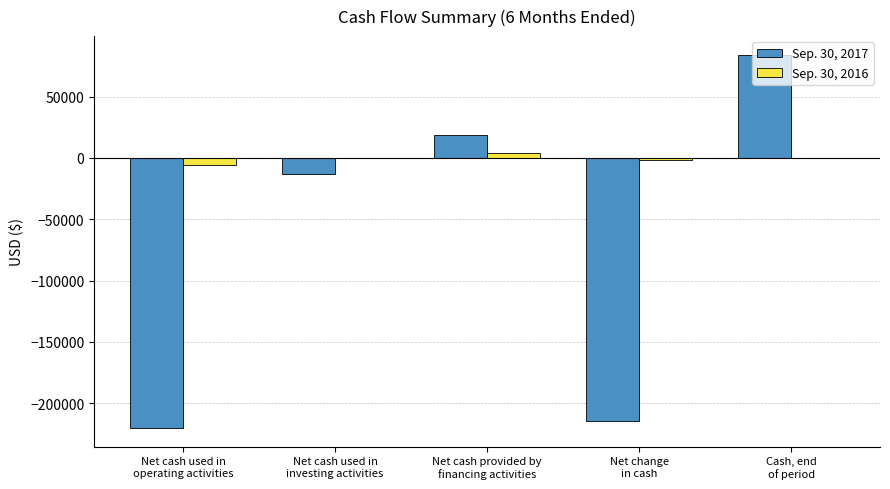

Count the number of categories in the chart.

5